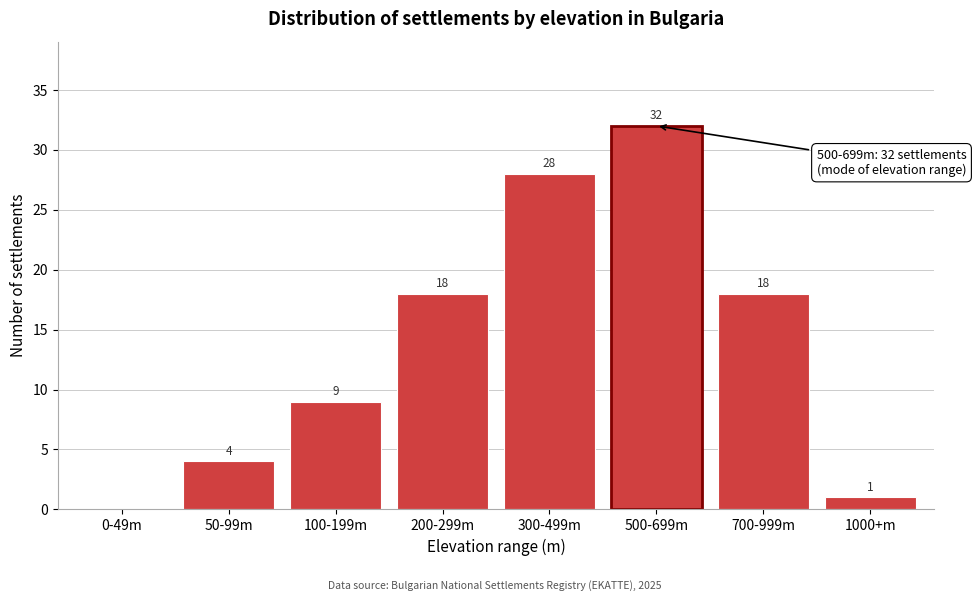

Reading left to right, list all the values displayed in this chart.

0-49m=0	50-99m=4	100-199m=9	200-299m=18	300-499m=28	500-699m=32	700-999m=18	1000+m=1